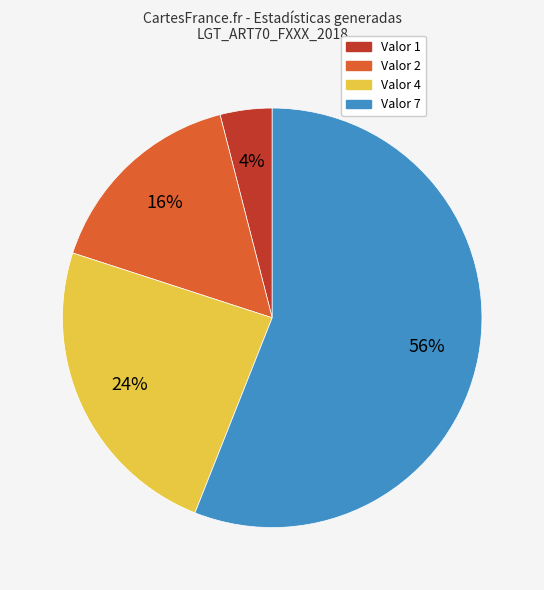

Which category has the biggest portion of the pie?

Valor 7